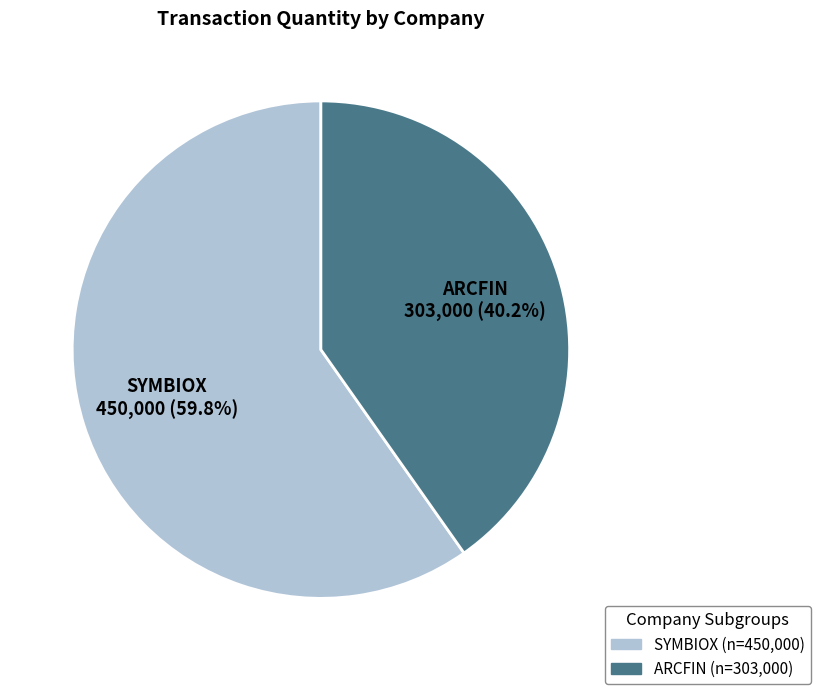

How many slices are in this pie chart?

2